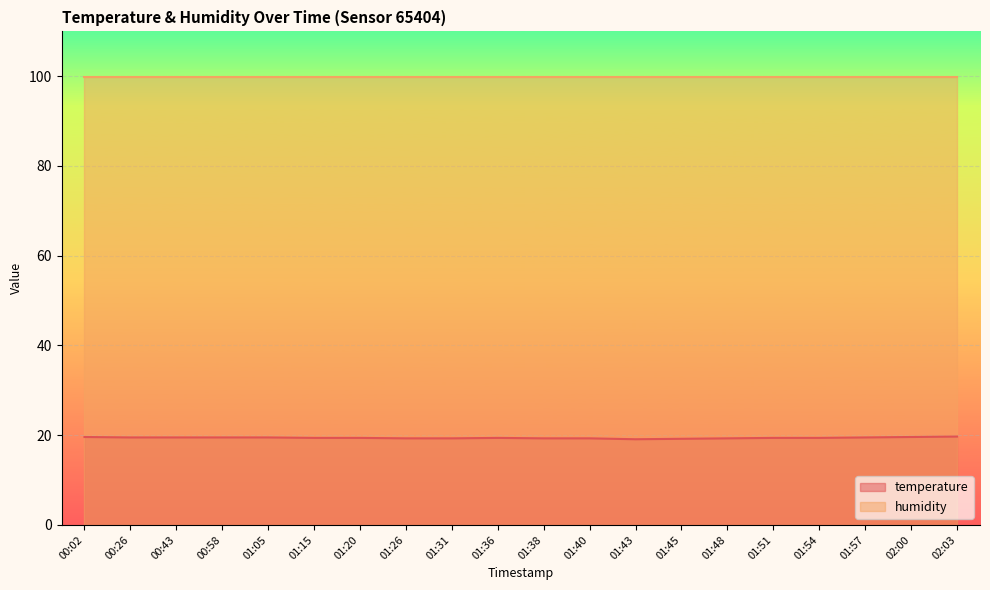

At which category does the data reach its first local valley?

01:43